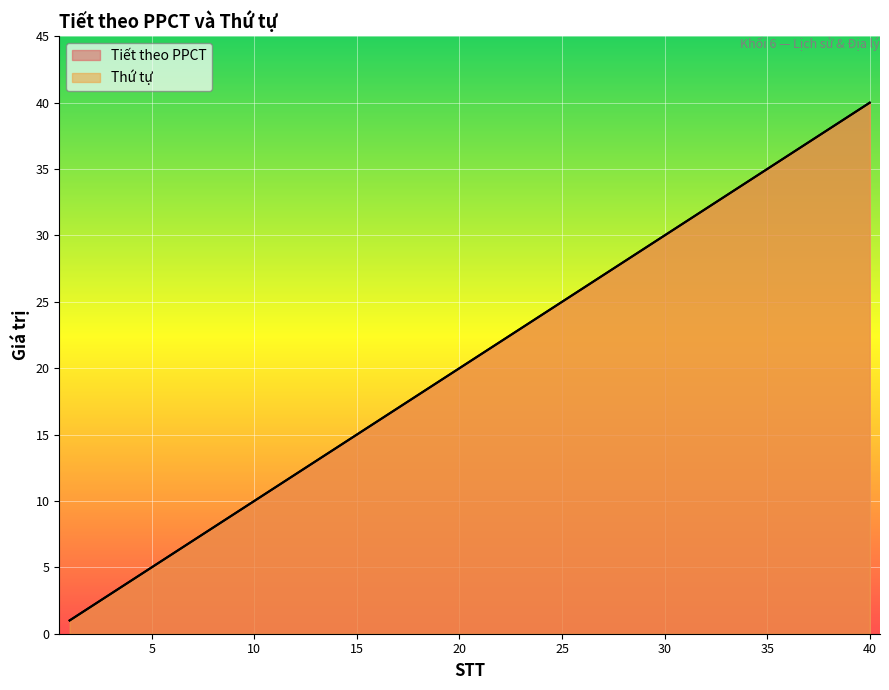

How many values in the Thứ tự series are below 21?

20